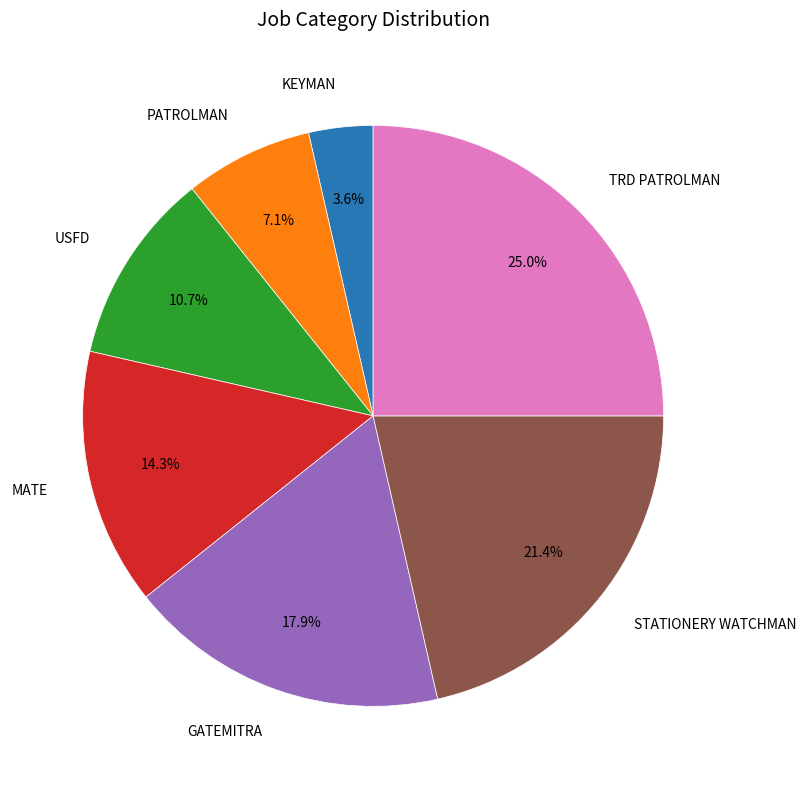

How many slices are in this pie chart?

7